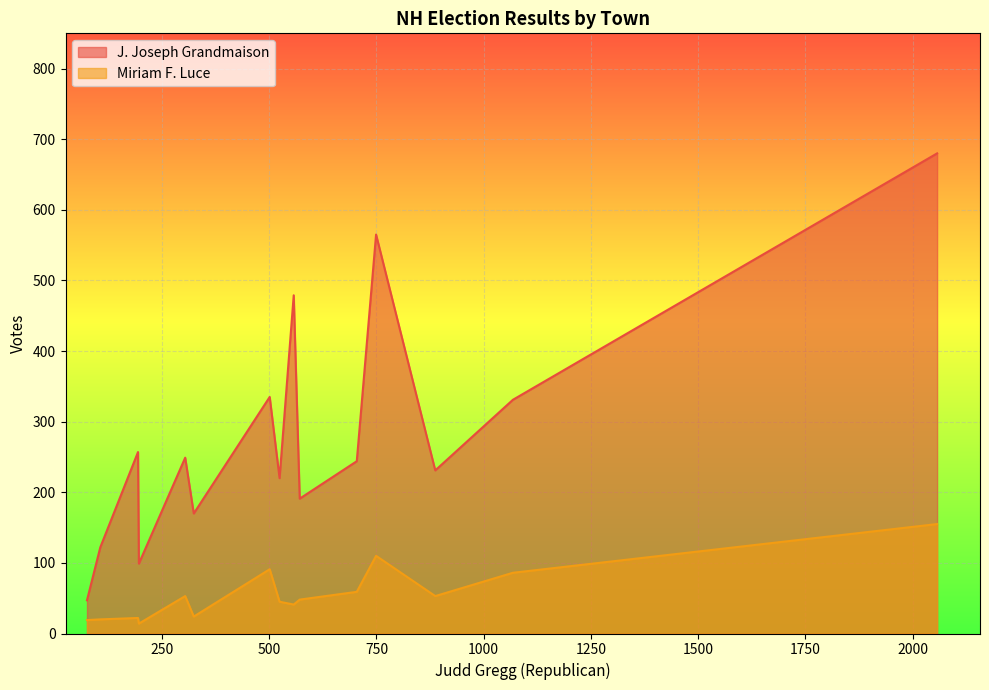

How many categories are shown in the chart?

15